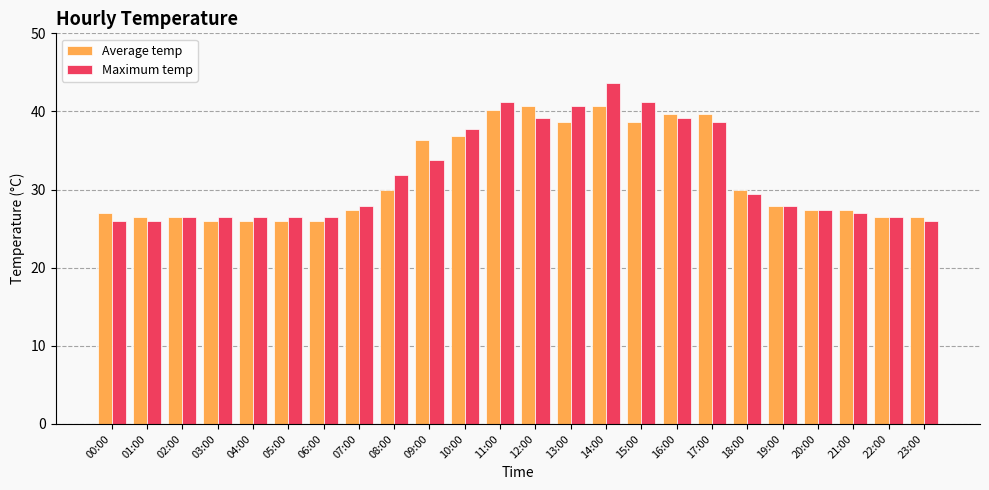

Reading left to right, extract all data points from this chart.

Average temp: 27.0	26.5	26.5	26.0	26.0	26.0	26.0	27.4	29.9	36.3	36.8	40.2	40.7	38.7	40.7	38.7	39.7	39.7	29.9	27.9	27.4	27.4	26.5	26.5
Maximum temp: 26.0	26.0	26.5	26.5	26.5	26.5	26.5	27.9	31.9	33.8	37.7	41.2	39.2	40.7	43.6	41.2	39.2	38.7	29.4	27.9	27.4	27.0	26.5	26.0